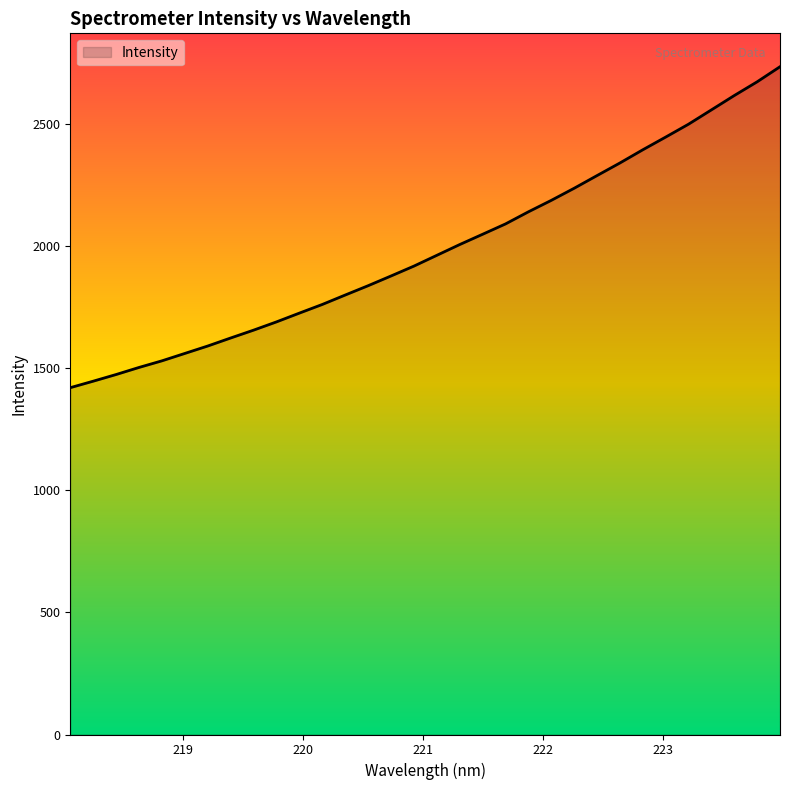

What is the maximum value shown in the chart?

2733.8